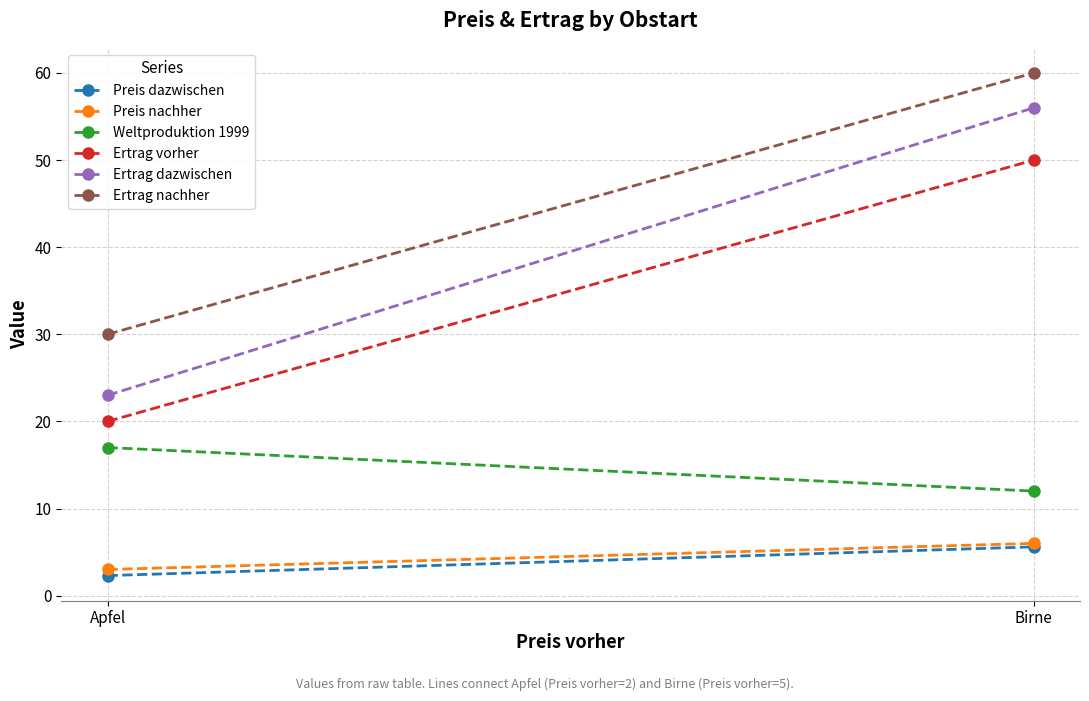

What is the difference between the Preis dazwischen values at Apfel and Birne?

3.3